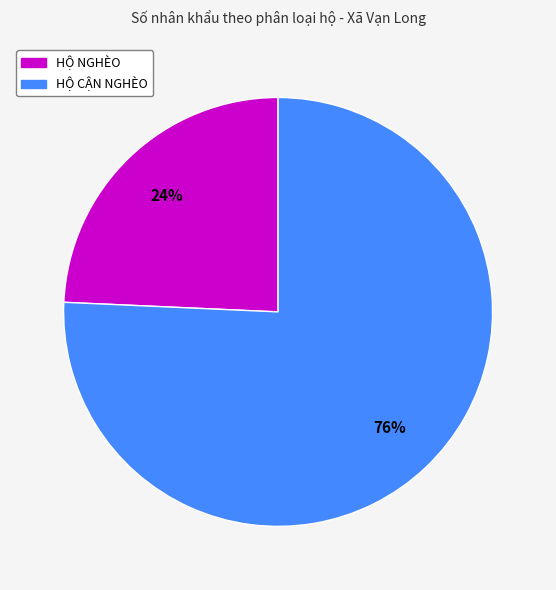

Does HỘ CẬN NGHÈO account for over 50% of the chart?

Yes